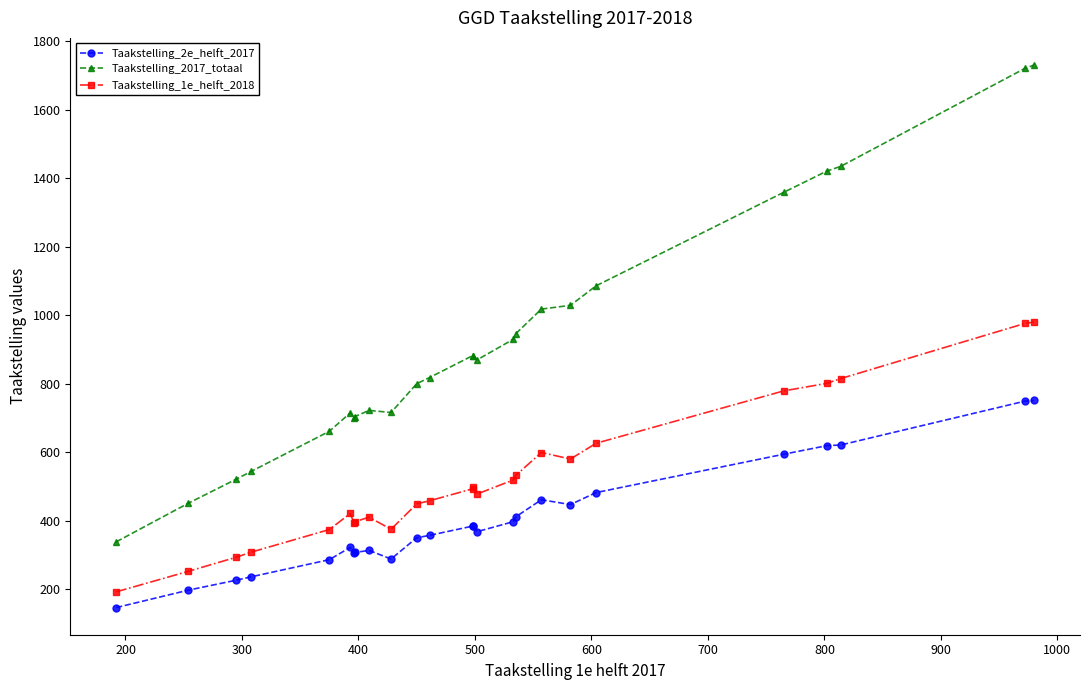

What is the average value of the Taakstelling_2e_helft_2017 series?

400